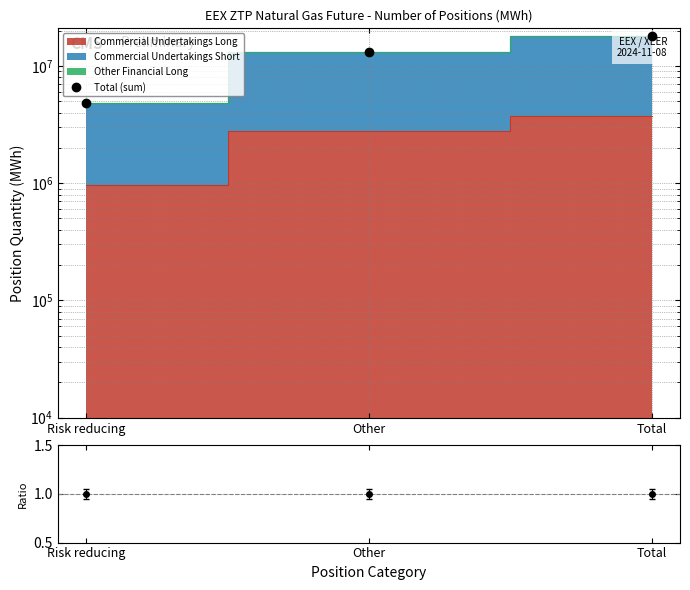

Reading left to right, extract all data points from this chart.

4815488	13253679	18069167